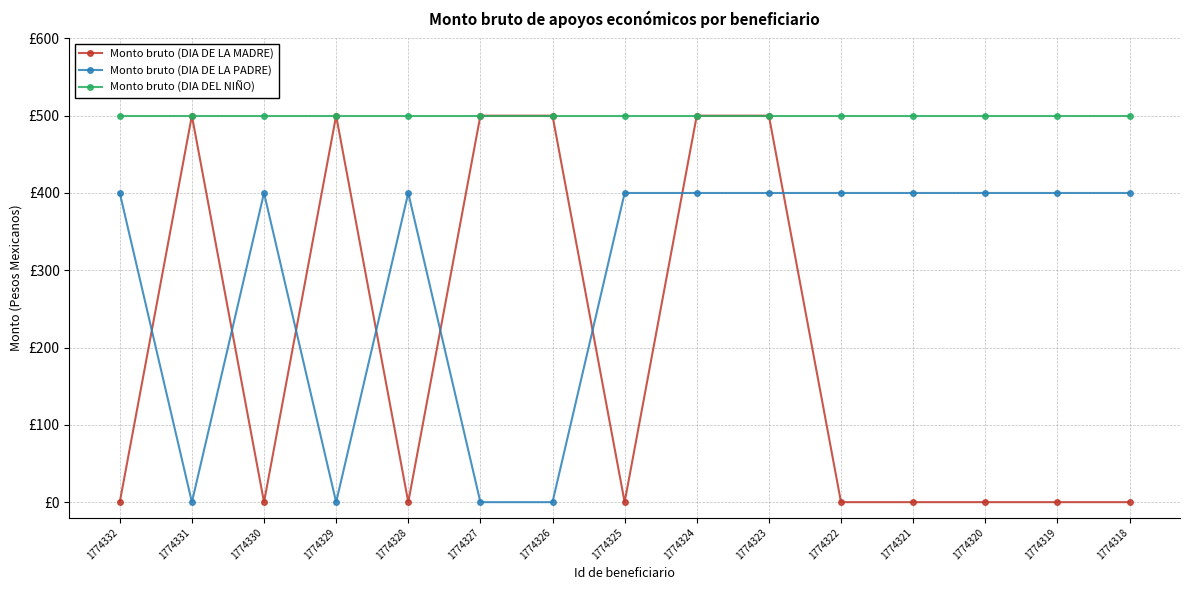

Does the chart display data point markers on the line(s)?

Yes